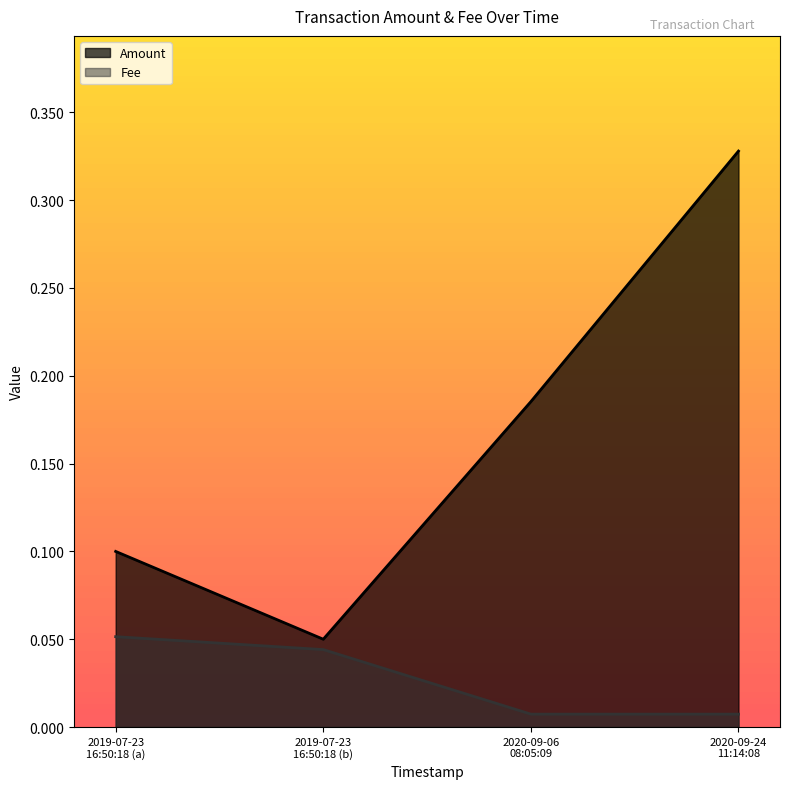

Rank the series by their maximum value, from highest to lowest.

Amount, Fee